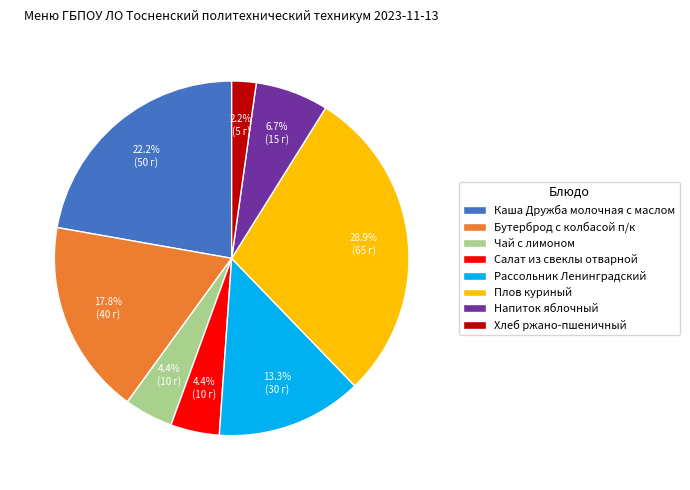

Which has a higher value, Хлеб ржано-пшеничный or Каша Дружба молочная с маслом?

Каша Дружба молочная с маслом